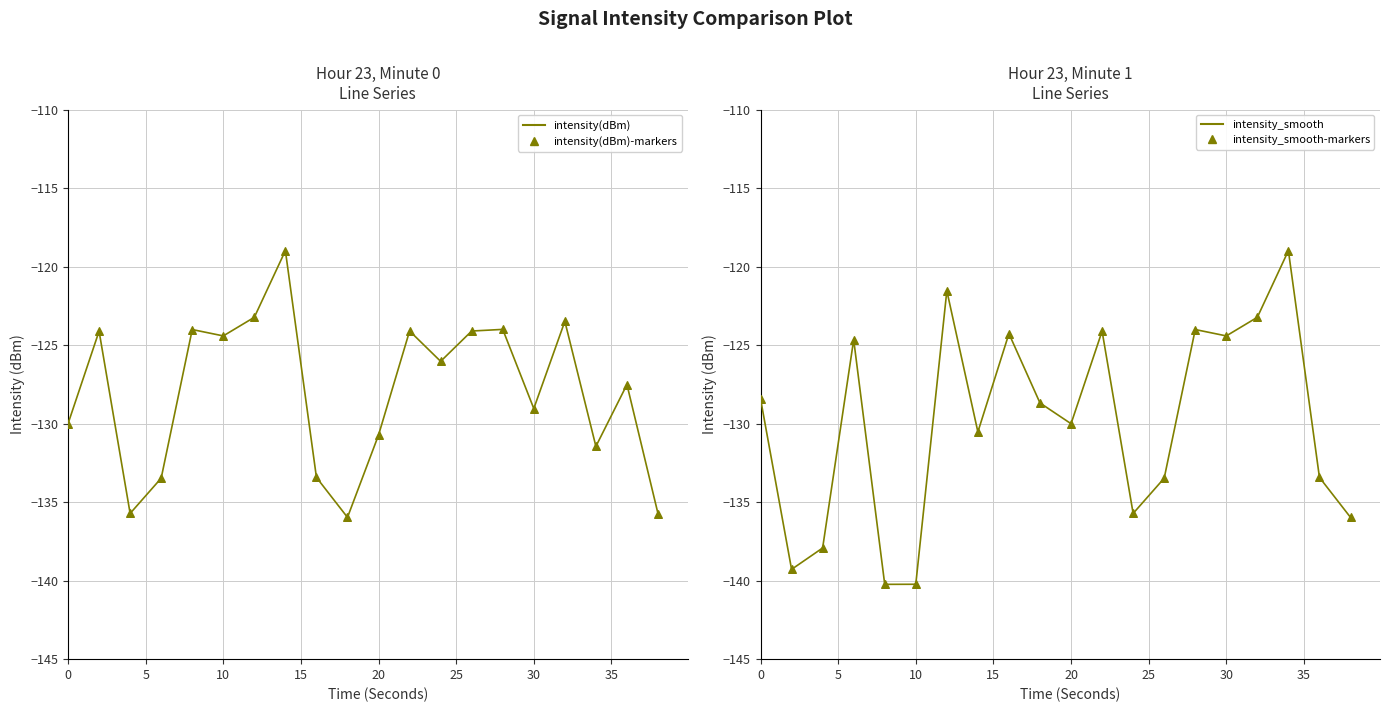

Which series has the largest Y range (max minus min)?

intensity_smooth